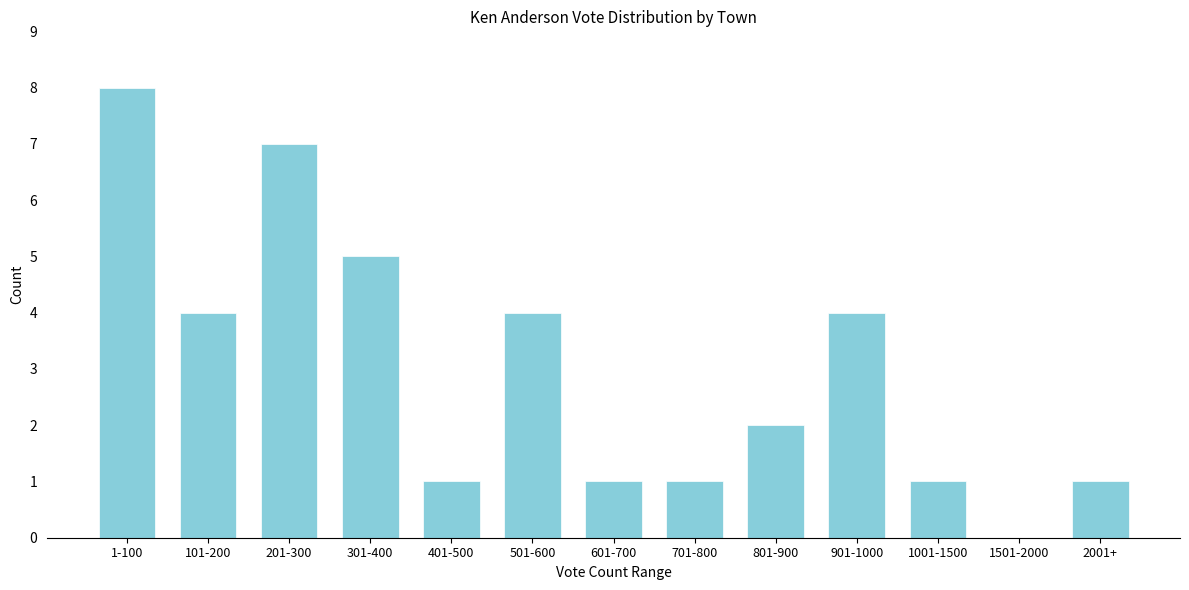

Reading left to right, transcribe all the data shown in this chart.

1-100=8	101-200=4	201-300=7	301-400=5	401-500=1	501-600=4	601-700=1	701-800=1	801-900=2	901-1000=4	1001-1500=1	1501-2000=0	2001+=1